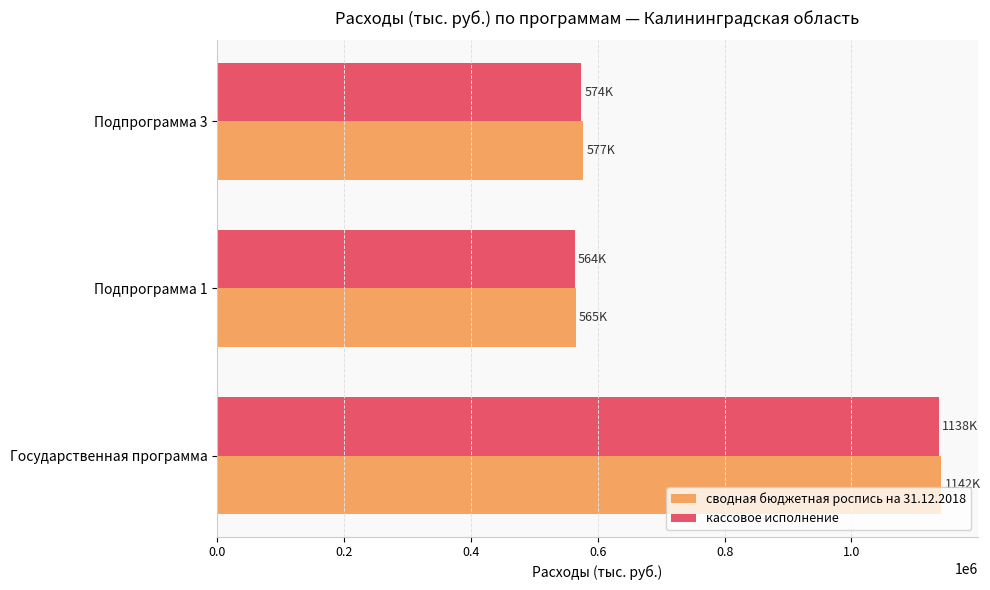

What is the sum of all сводная бюджетная роспись на 31.12.2018 values?

2283820.6